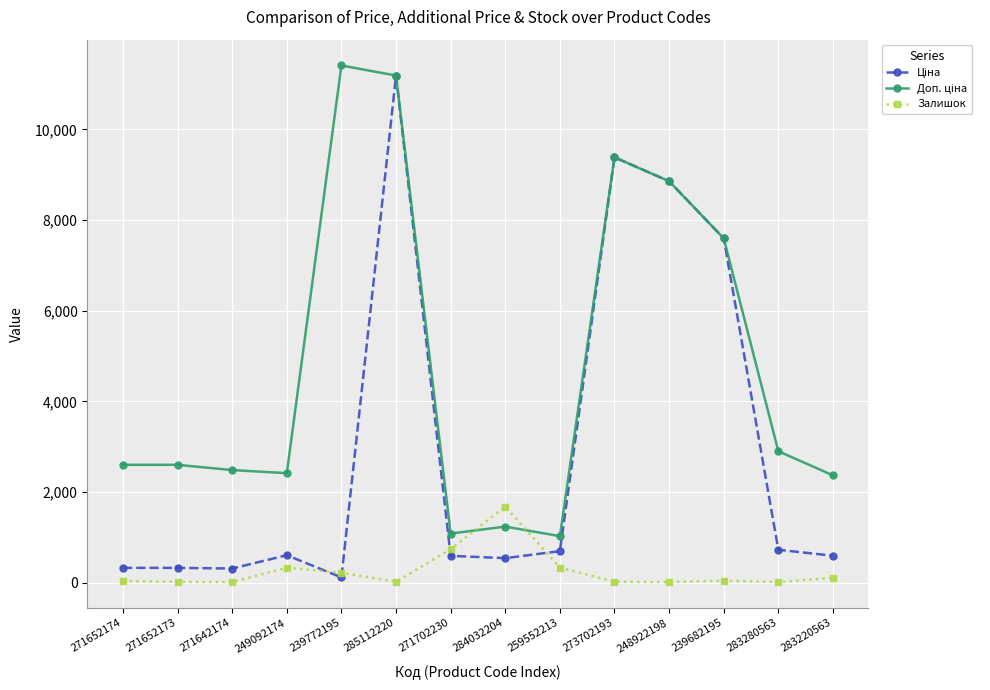

What is the maximum value for Залишок?

1677.0